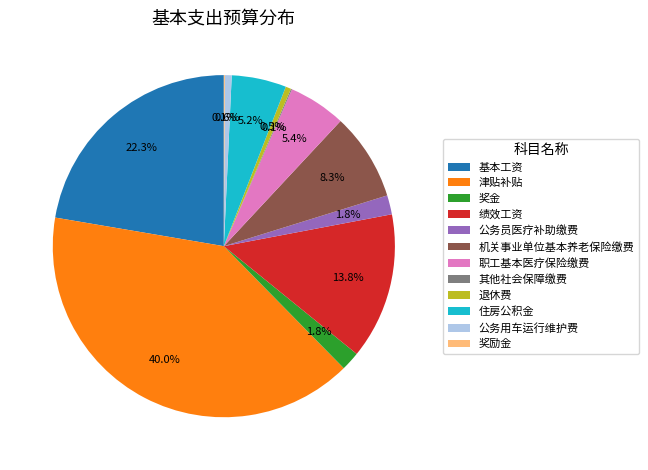

To the nearest percent, what is the average slice percentage?

8%